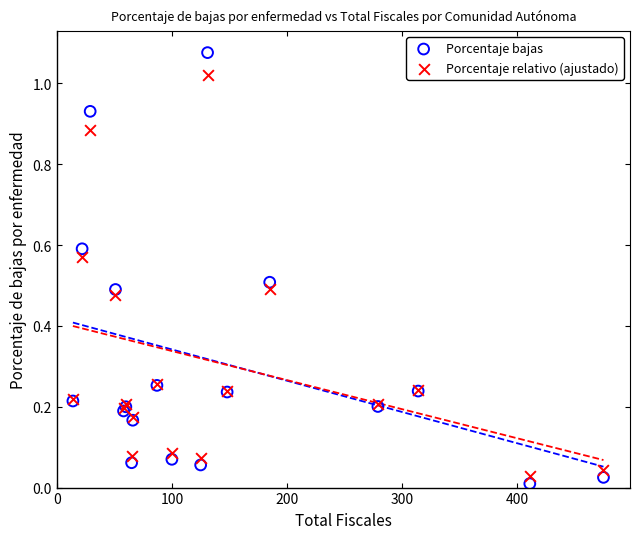

Which series reaches the minimum Y coordinate?

Porcentaje bajas